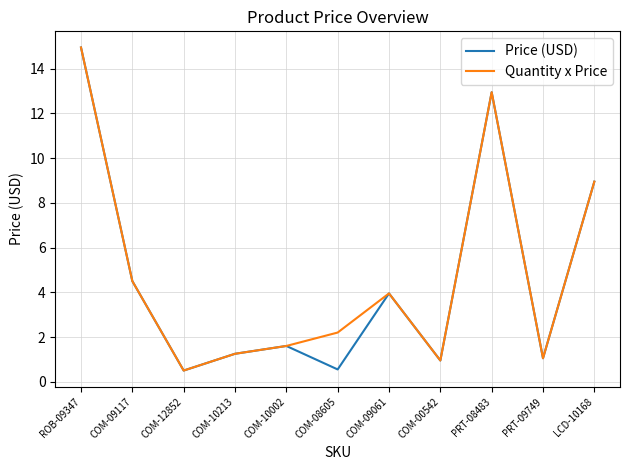

What is the sum of the Price (USD) values at COM-10213 and COM-08605?

1.8